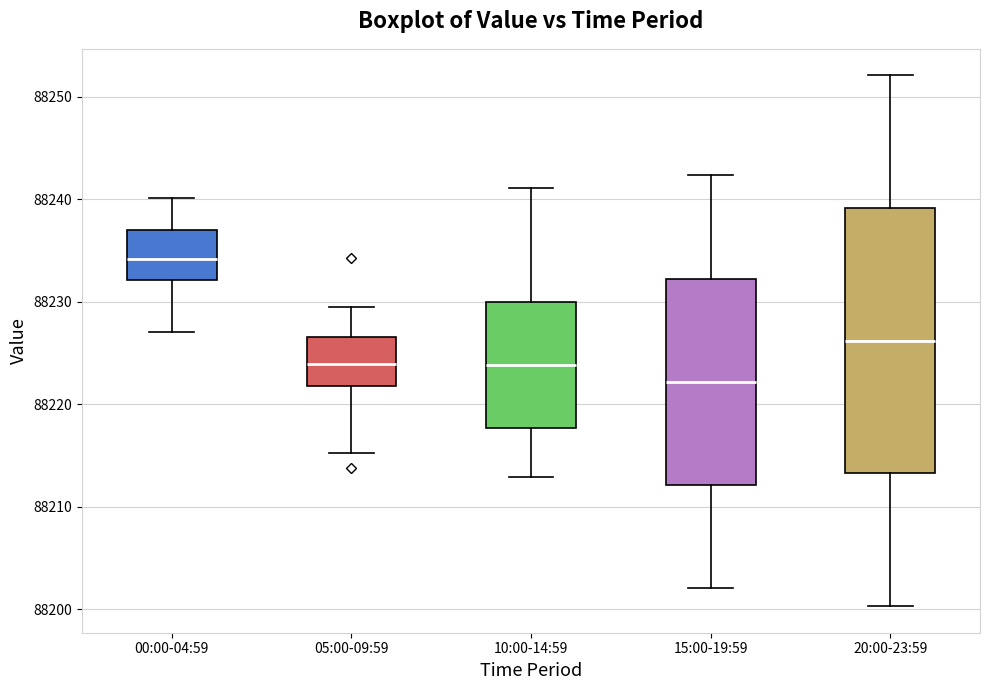

Reading left to right, transcribe this box plot: for each box, give where its median line is, the range the box spans, and where its two whiskers end, as read against the y-axis. The values are not printed on the chart, so give them approximately, as read against the axis.

00:00-04:59: median 88234, box 88232 to 88237, whiskers 88227 to 88240
05:00-09:59: median 88224, box 88222 to 88227, whiskers 88215 to 88229
10:00-14:59: median 88224, box 88218 to 88230, whiskers 88213 to 88241
15:00-19:59: median 88222, box 88212 to 88232, whiskers 88202 to 88242
20:00-23:59: median 88226, box 88213 to 88239, whiskers 88200 to 88252